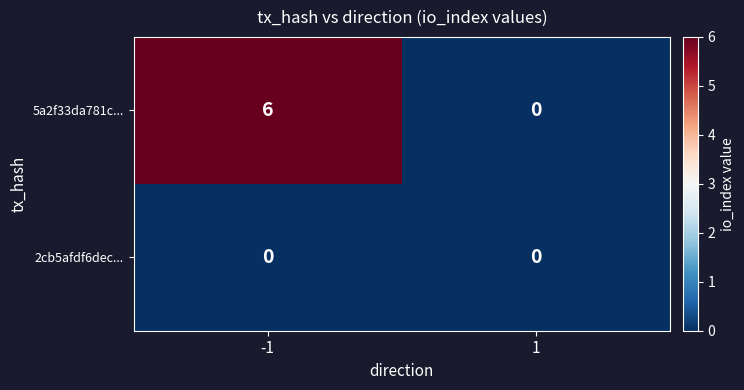

Rank the series by their average value, from lowest to highest.

2cb5afdf6dec..., 5a2f33da781c...